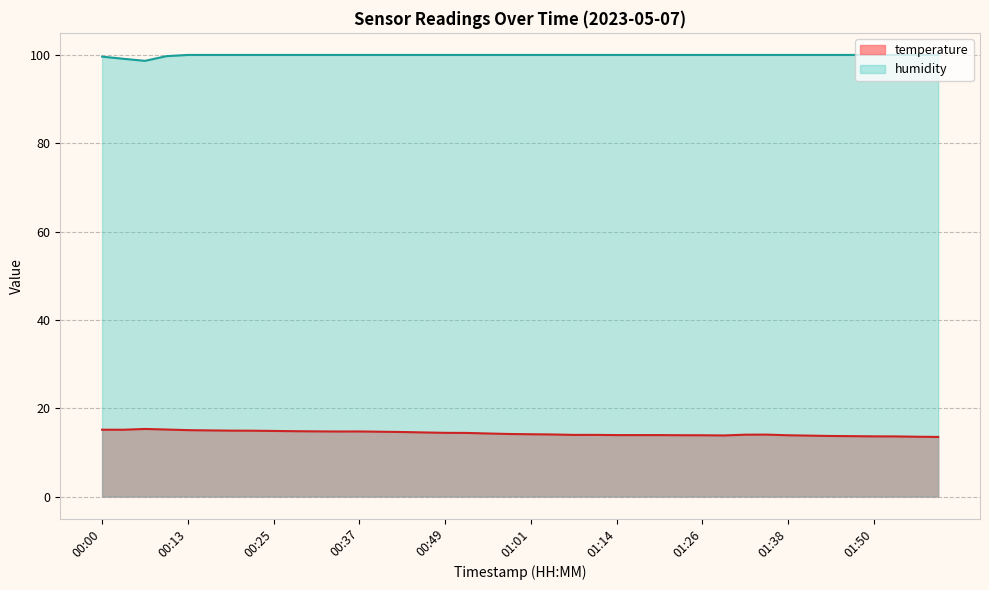

In humidity, how many points are lower than both neighbors (excluding endpoints)?

1